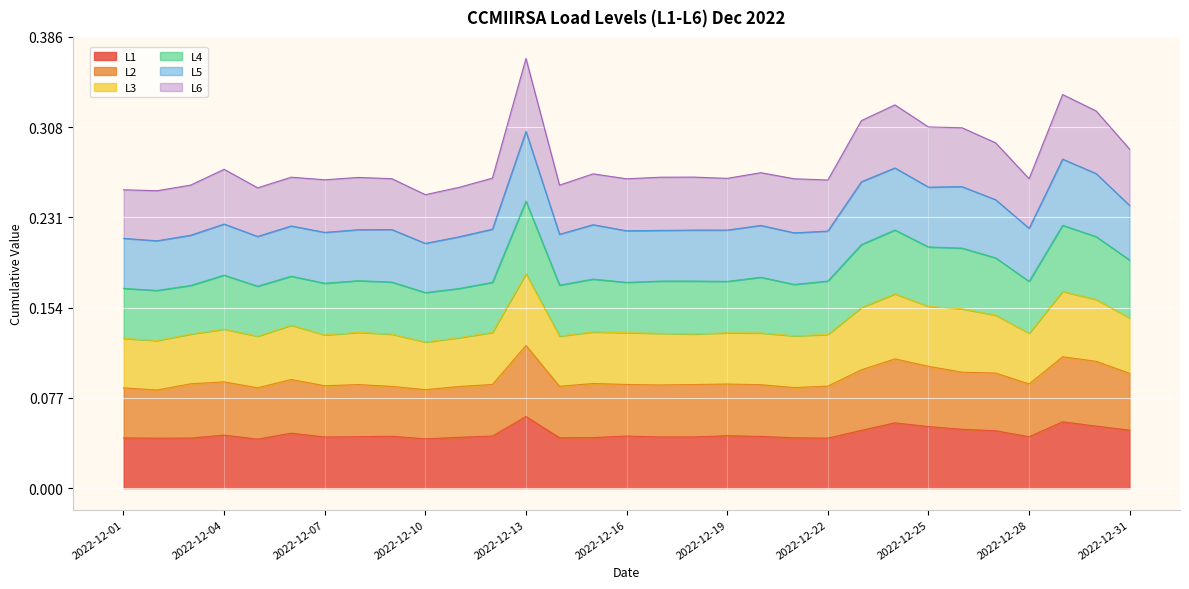

In L3, how many points are higher than both neighbors (excluding endpoints)?

9